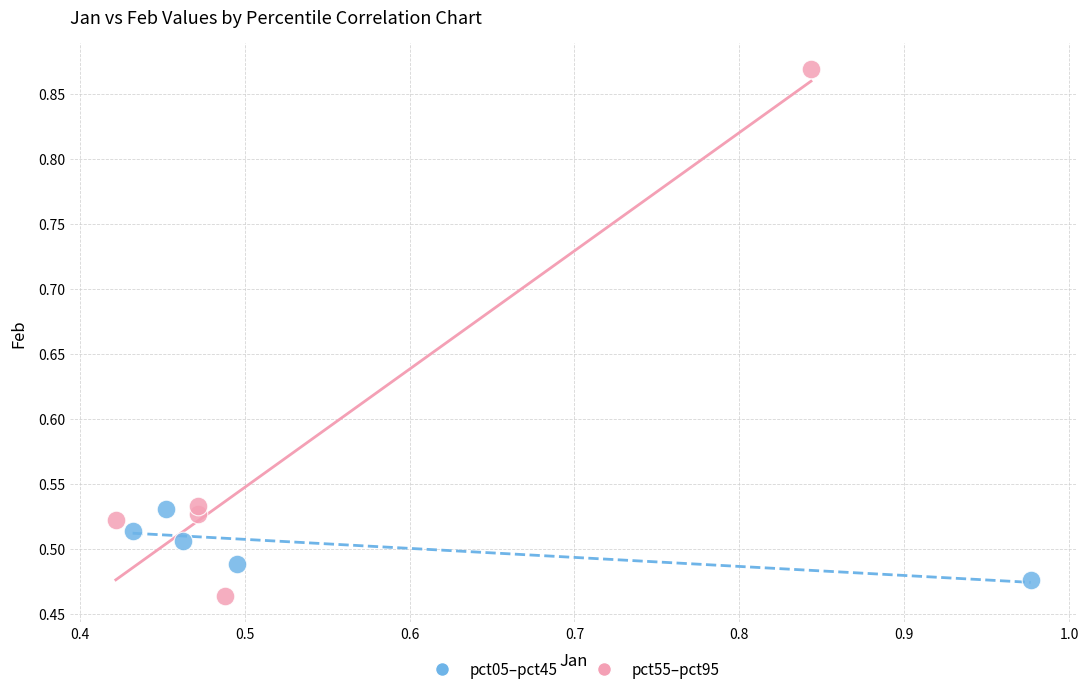

Which series contains the lowest Y value?

pct55–pct95